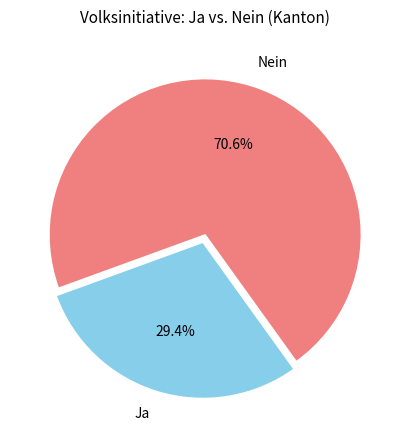

Is there any slice that represents more than half of the pie?

Yes